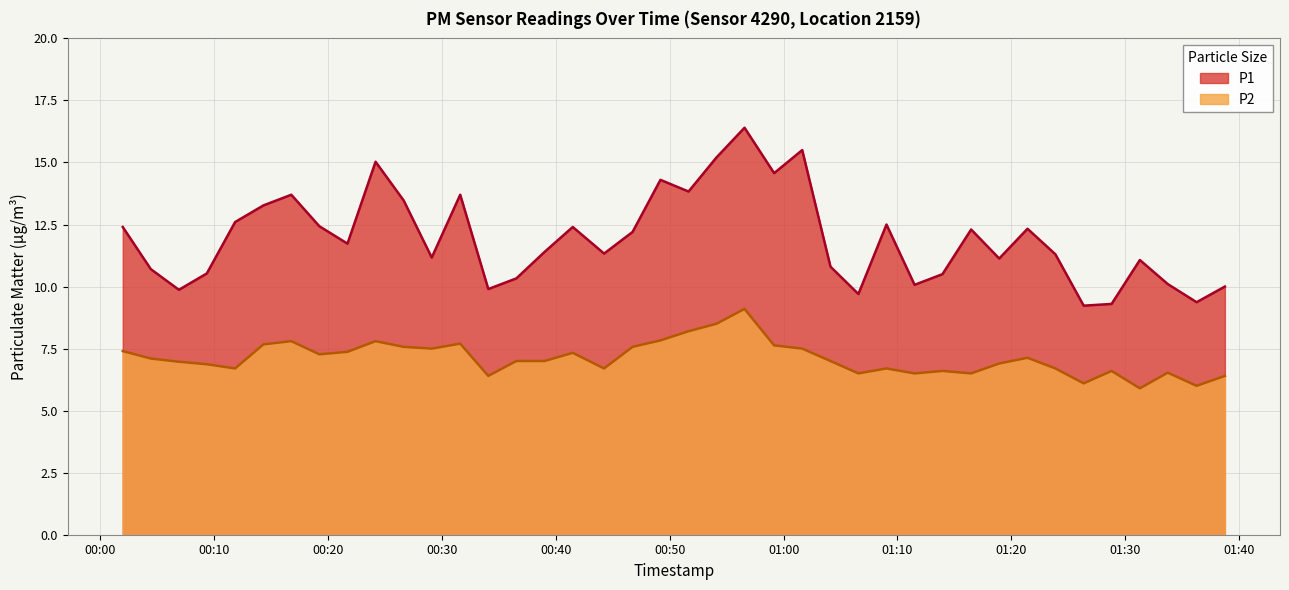

Reading left to right, list all the values displayed in this chart.

P1: 2022-12-18T00:01:58=12.4	2022-12-18T00:04:26=10.7	2022-12-18T00:06:54=9.9	2022-12-18T00:09:21=10.5	2022-12-18T00:11:50=12.6	2022-12-18T00:14:19=13.3	2022-12-18T00:16:46=13.7	2022-12-18T00:19:14=12.4	2022-12-18T00:21:42=11.7	2022-12-18T00:24:10=15.0	2022-12-18T00:26:38=13.5	2022-12-18T00:29:06=11.2	2022-12-18T00:31:36=13.7	2022-12-18T00:34:04=9.9	2022-12-18T00:36:32=10.3	2022-12-18T00:39:01=11.4	2022-12-18T00:41:29=12.4	2022-12-18T00:44:14=11.3	2022-12-18T00:46:44=12.2	2022-12-18T00:49:11=14.3	2022-12-18T00:51:39=13.8	2022-12-18T00:54:06=15.2	2022-12-18T00:56:34=16.4	2022-12-18T00:59:10=14.6	2022-12-18T01:01:38=15.5	2022-12-18T01:04:07=10.8	2022-12-18T01:06:34=9.7	2022-12-18T01:09:02=12.5	2022-12-18T01:11:30=10.1	2022-12-18T01:13:57=10.5	2022-12-18T01:16:28=12.3	2022-12-18T01:18:56=11.1	2022-12-18T01:21:25=12.3	2022-12-18T01:23:52=11.3	2022-12-18T01:26:21=9.2	2022-12-18T01:28:48=9.3	2022-12-18T01:31:17=11.1	2022-12-18T01:33:44=10.1	2022-12-18T01:36:16=9.4	2022-12-18T01:38:45=10.0
P2: 2022-12-18T00:01:58=7.4	2022-12-18T00:04:26=7.1	2022-12-18T00:06:54=7.0	2022-12-18T00:09:21=6.9	2022-12-18T00:11:50=6.7	2022-12-18T00:14:19=7.7	2022-12-18T00:16:46=7.8	2022-12-18T00:19:14=7.3	2022-12-18T00:21:42=7.4	2022-12-18T00:24:10=7.8	2022-12-18T00:26:38=7.6	2022-12-18T00:29:06=7.5	2022-12-18T00:31:36=7.7	2022-12-18T00:34:04=6.4	2022-12-18T00:36:32=7.0	2022-12-18T00:39:01=7.0	2022-12-18T00:41:29=7.3	2022-12-18T00:44:14=6.7	2022-12-18T00:46:44=7.6	2022-12-18T00:49:11=7.8	2022-12-18T00:51:39=8.2	2022-12-18T00:54:06=8.5	2022-12-18T00:56:34=9.1	2022-12-18T00:59:10=7.6	2022-12-18T01:01:38=7.5	2022-12-18T01:04:07=7.0	2022-12-18T01:06:34=6.5	2022-12-18T01:09:02=6.7	2022-12-18T01:11:30=6.5	2022-12-18T01:13:57=6.6	2022-12-18T01:16:28=6.5	2022-12-18T01:18:56=6.9	2022-12-18T01:21:25=7.1	2022-12-18T01:23:52=6.7	2022-12-18T01:26:21=6.1	2022-12-18T01:28:48=6.6	2022-12-18T01:31:17=5.9	2022-12-18T01:33:44=6.5	2022-12-18T01:36:16=6.0	2022-12-18T01:38:45=6.4